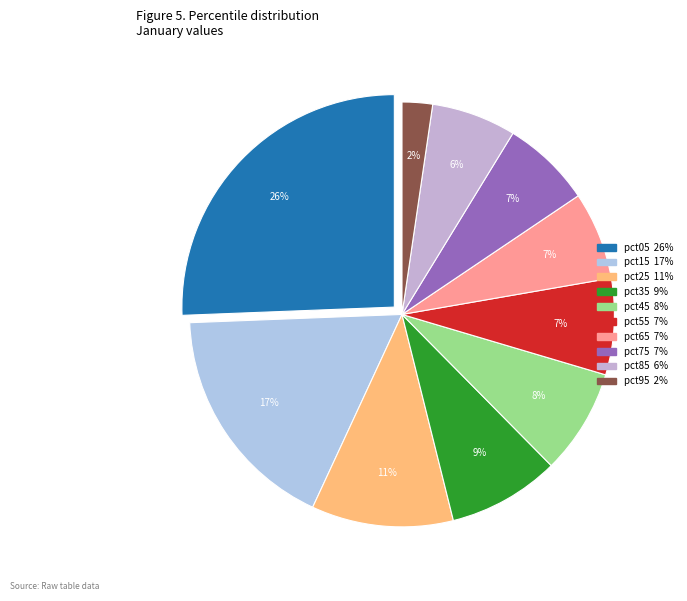

To the nearest percent, what is the combined percentage of pct05 and pct55?

33%